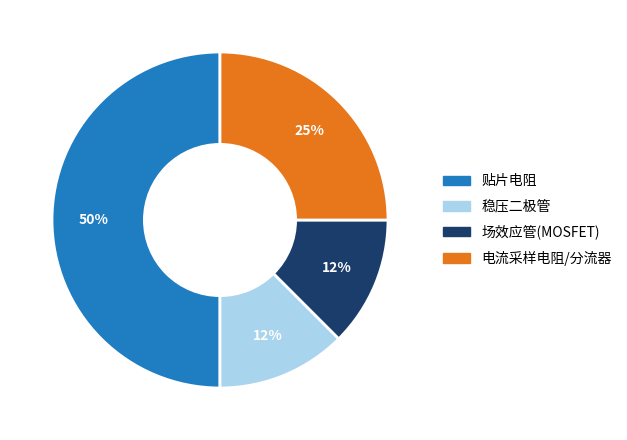

Which slice is the largest?

贴片电阻